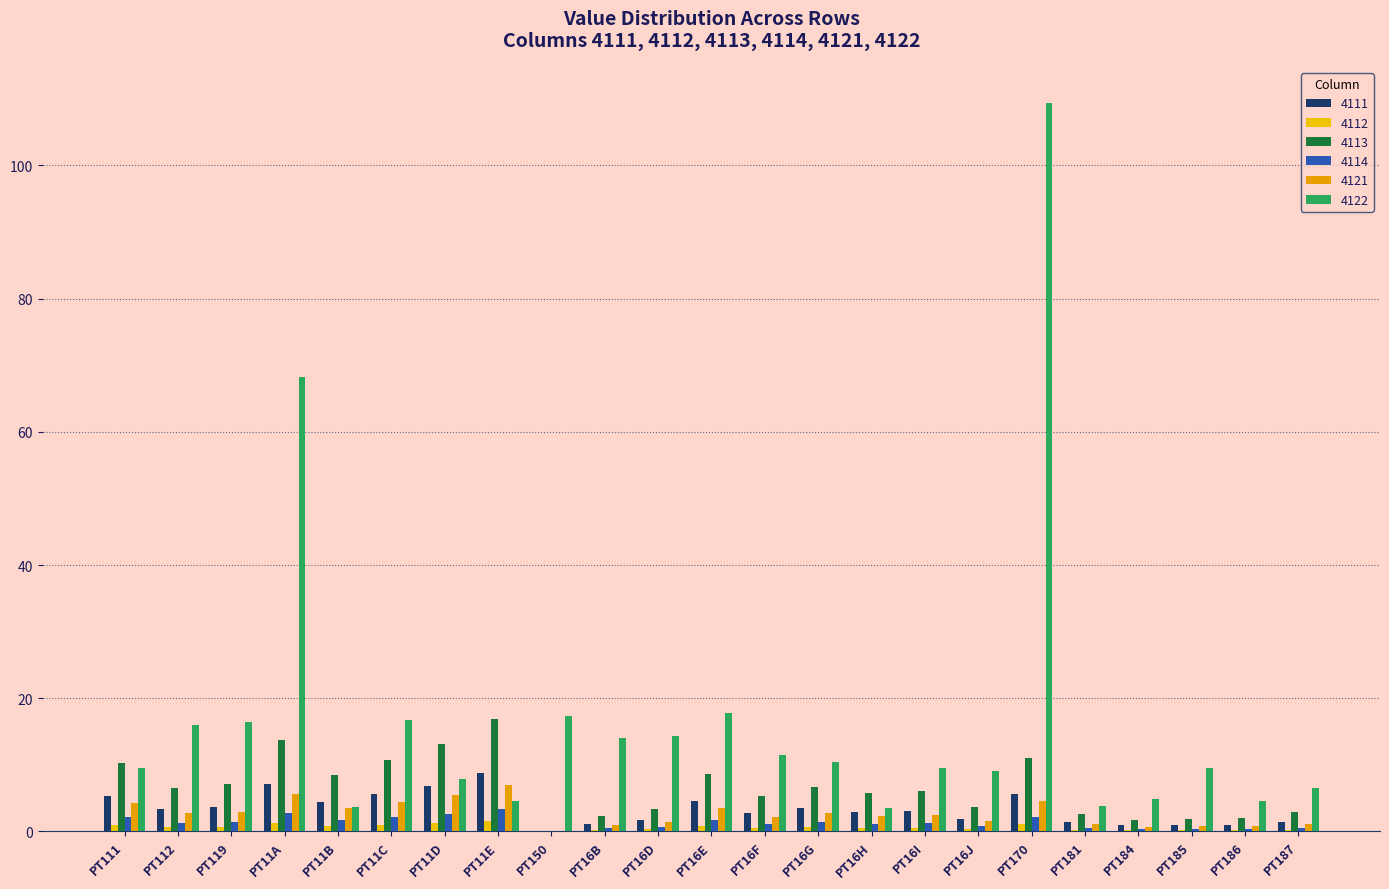

Which has a higher value, PT16F or PT16J?

PT16F